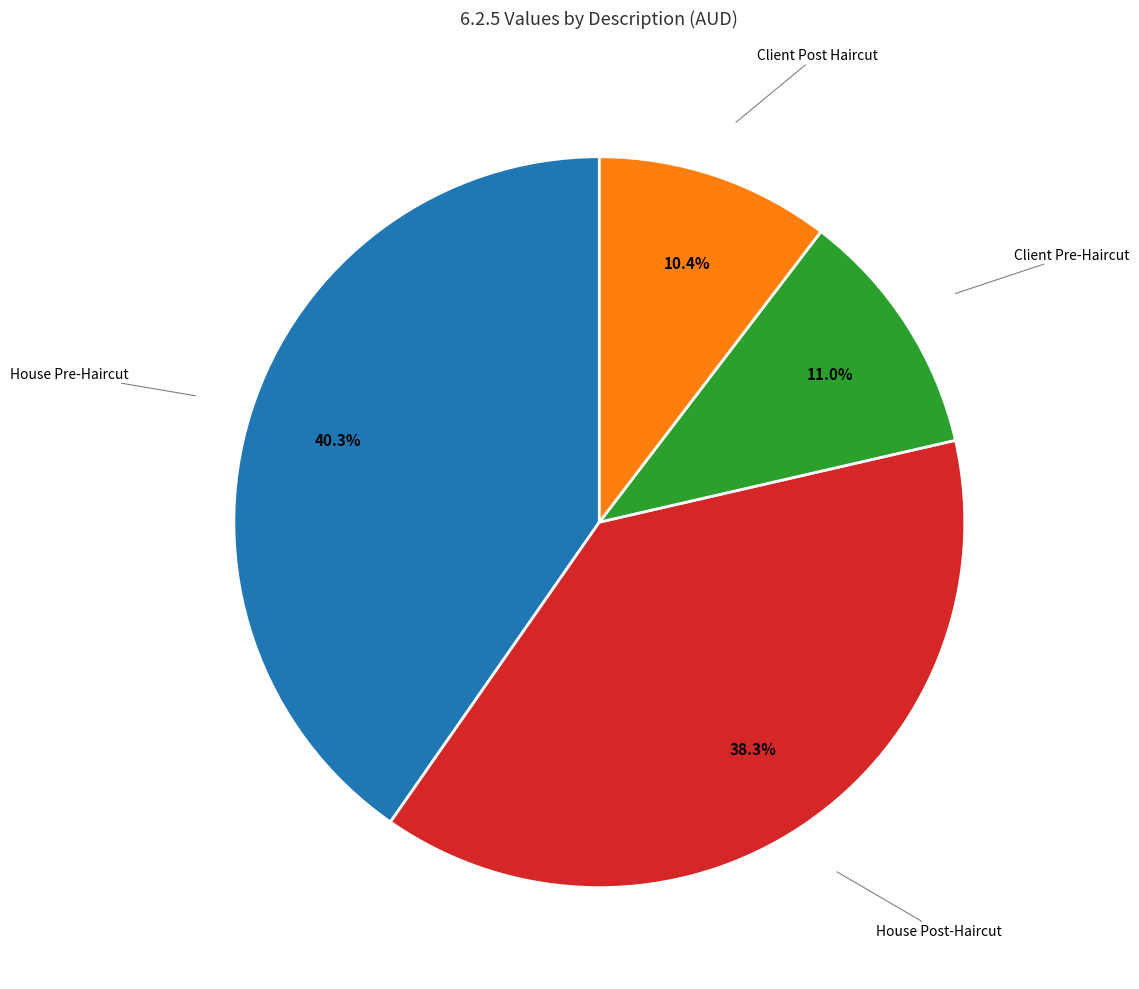

Is there any slice that represents more than half of the pie?

No